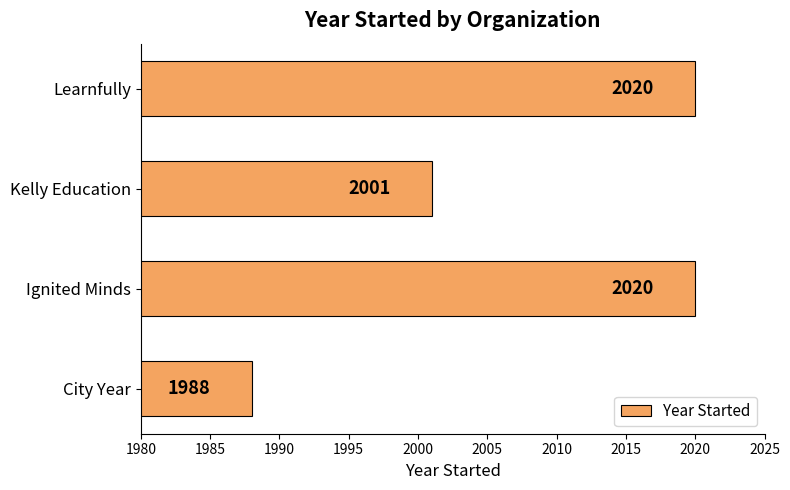

What is the smallest value displayed?

1988